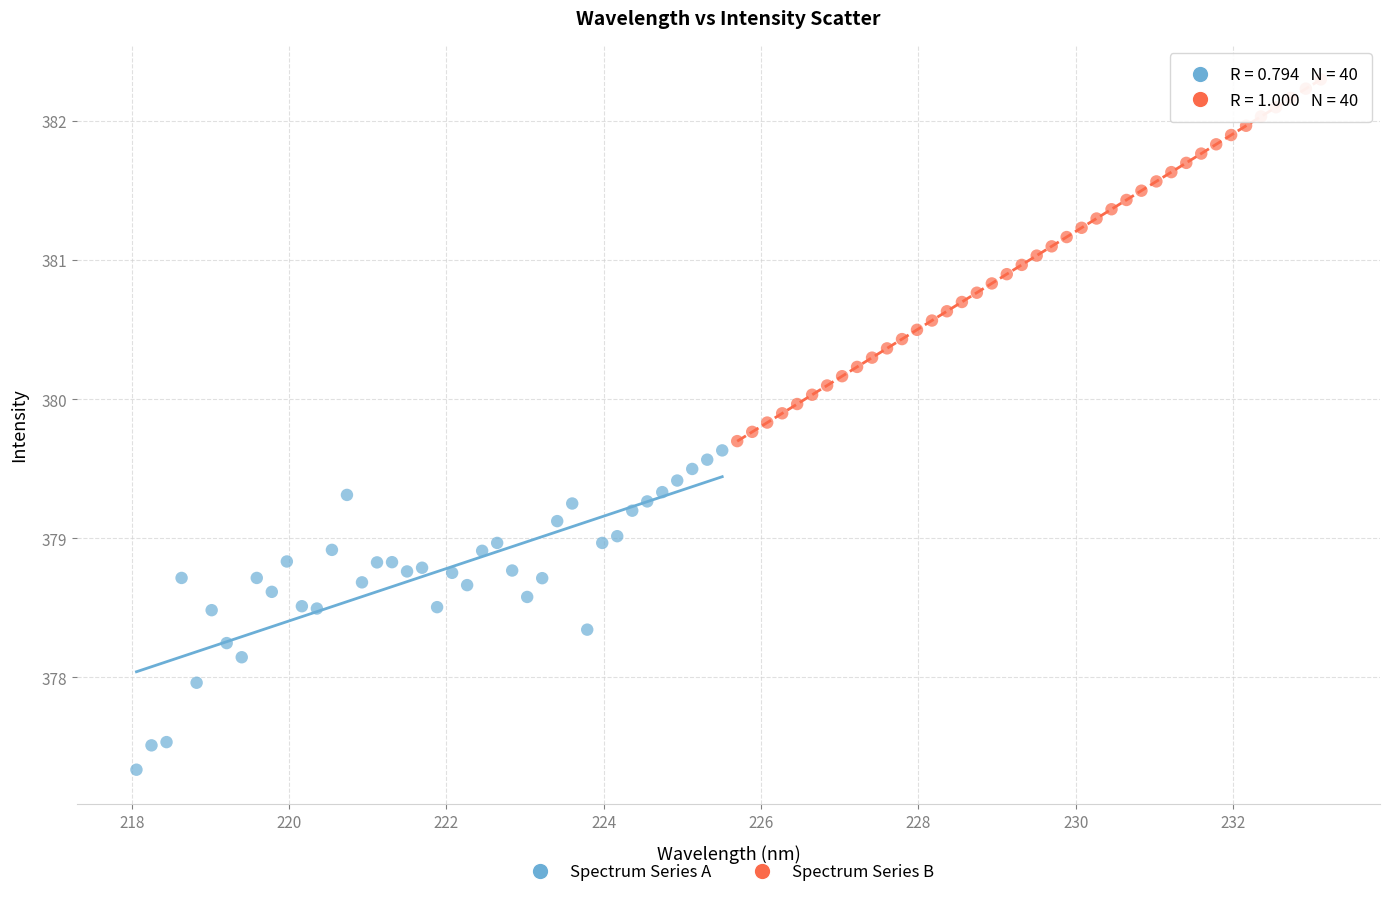

What are all the series names shown in the legend?

Spectrum Series A, Spectrum Series B